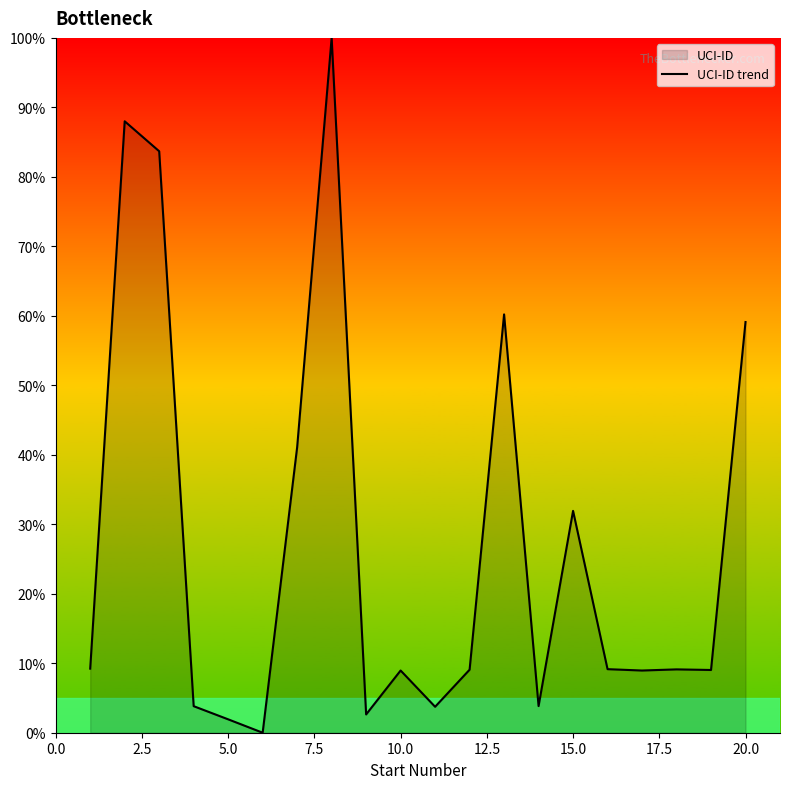

What is the greatest value displayed?

100.0